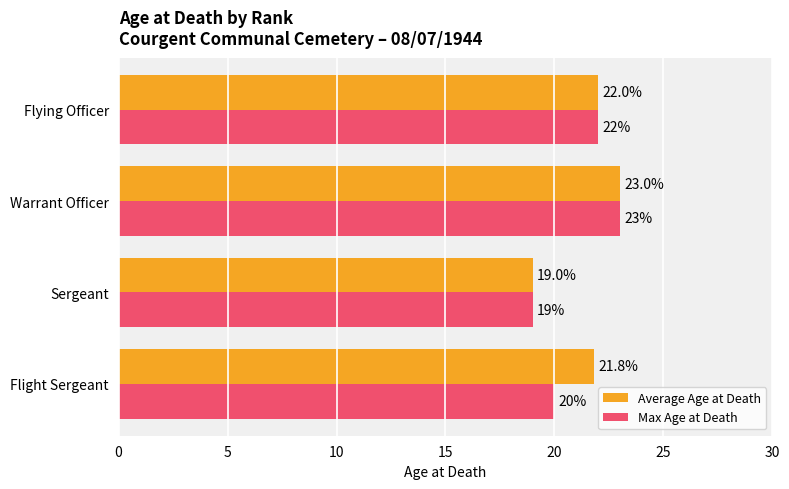

What is the sum of all Max Age at Death values?

84.0